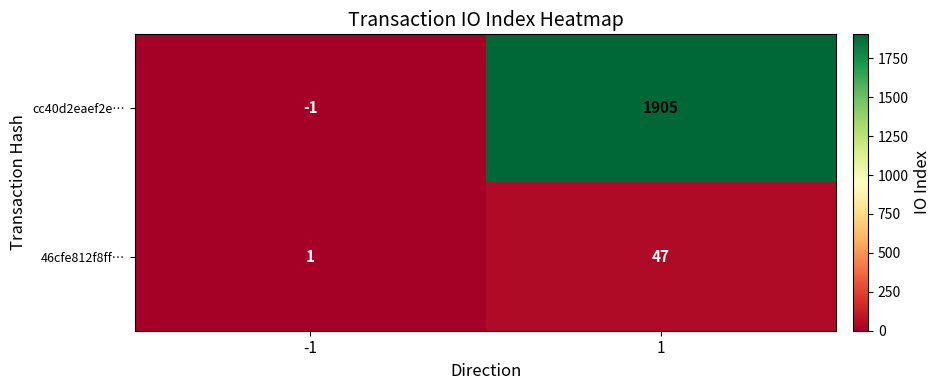

At 1, list the series in order from largest to smallest.

cc40d2eaef2e…, 46cfe812f8ff…